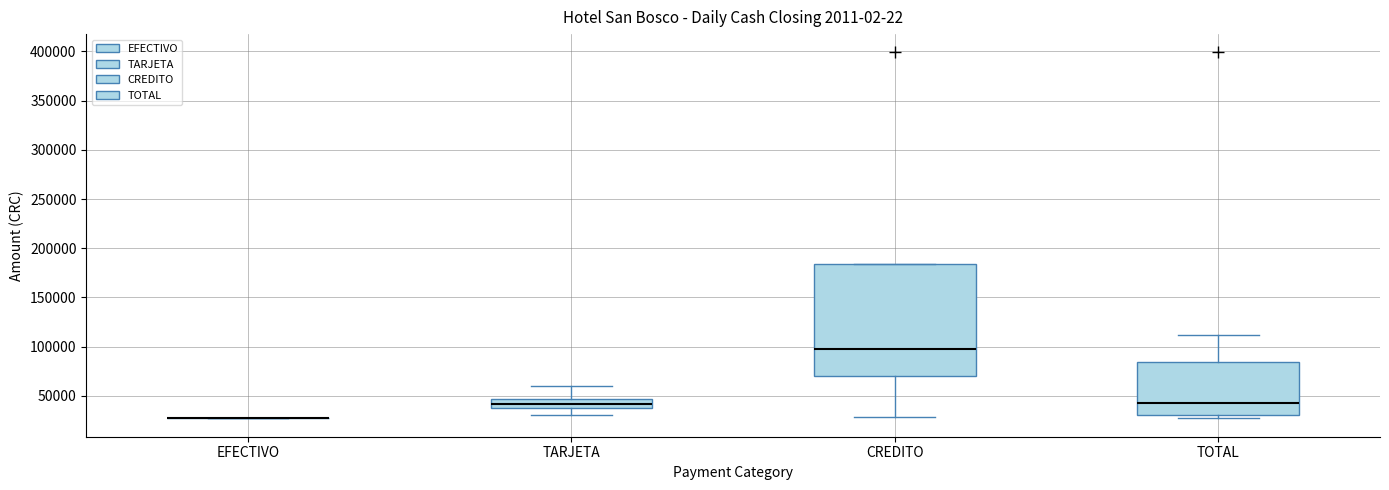

Reading left to right, read every box against the y-axis: the position of its median line, the range the box covers, and the ends of its whiskers. The values are not printed on the chart, so give them approximately, as read against the axis.

EFECTIVO: box collapsed to a line at 25000, whiskers 25000 to 25000
TARJETA: median 40000 (inside the box), box 40000 to 45000, whiskers 30000 to 60000
CREDITO: median 100000, box 70000 to 185000, whiskers 30000 to 185000
TOTAL: median 45000, box 30000 to 85000, whiskers 25000 to 110000